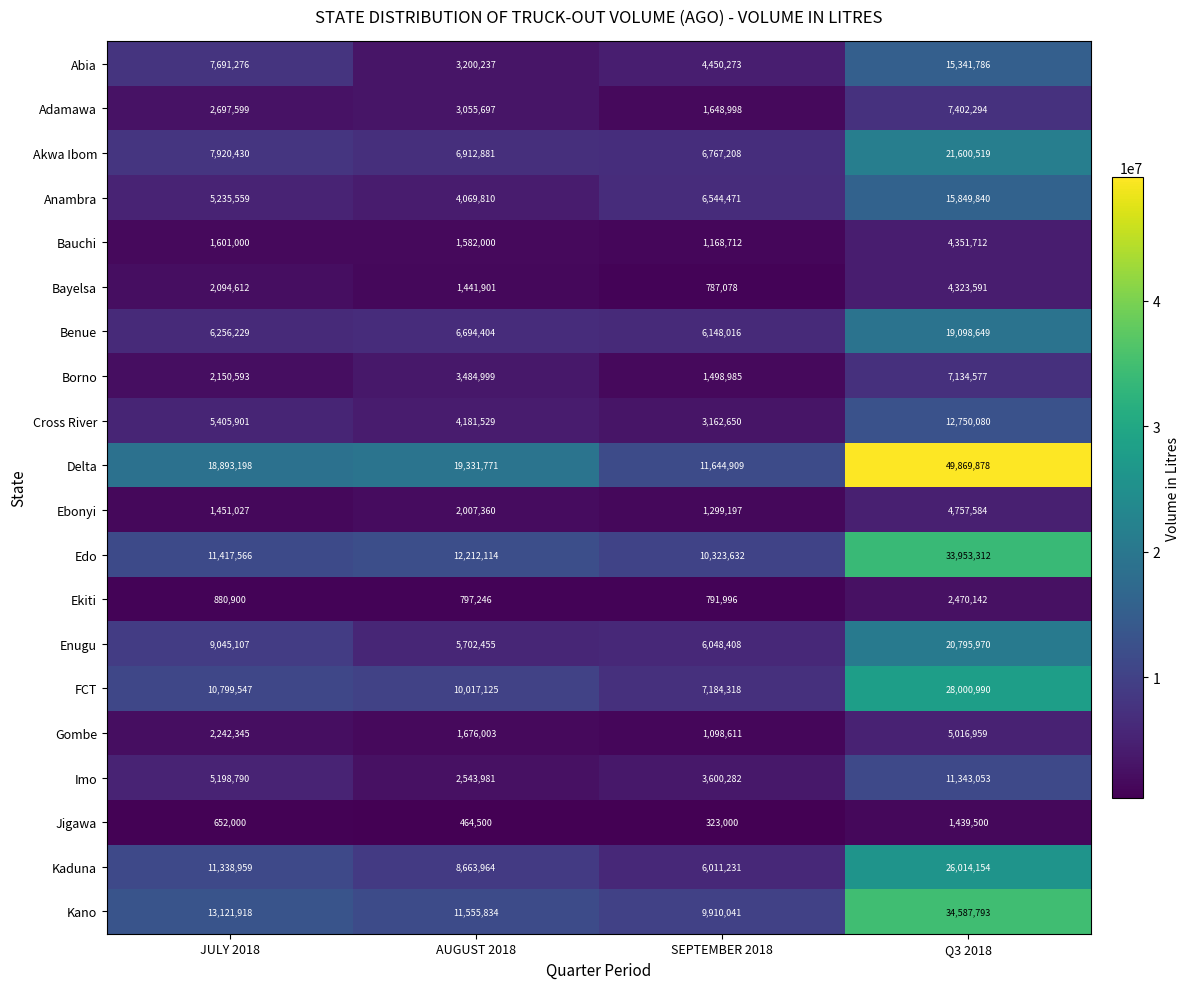

What is the smallest value displayed?

323000